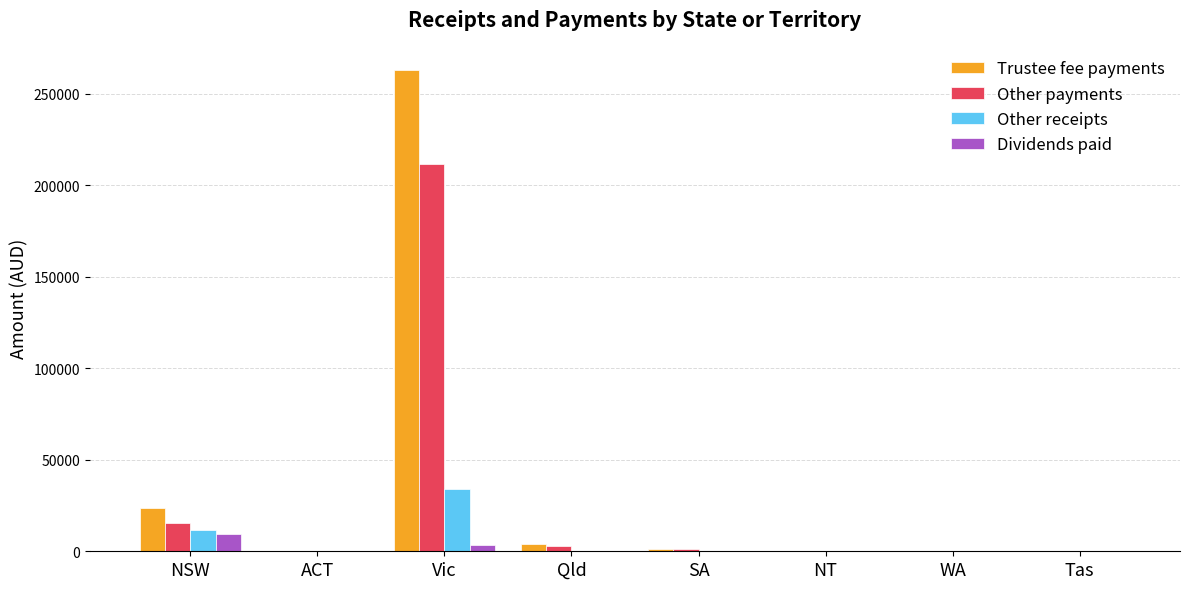

Where is Other payments nearest to the value 105791?

NSW